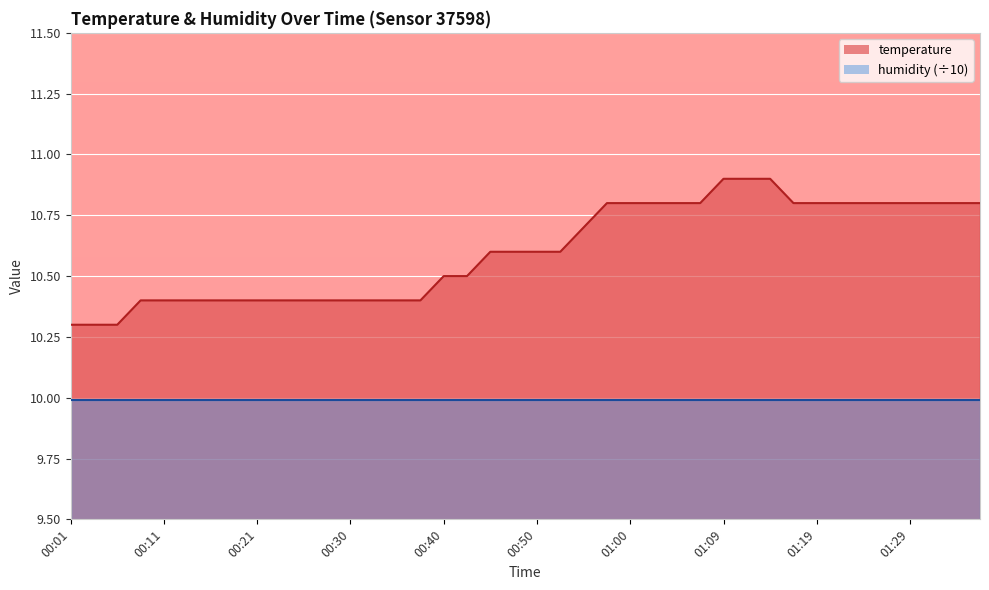

List the series in order of their peak value, highest first.

temperature, humidity (÷10)